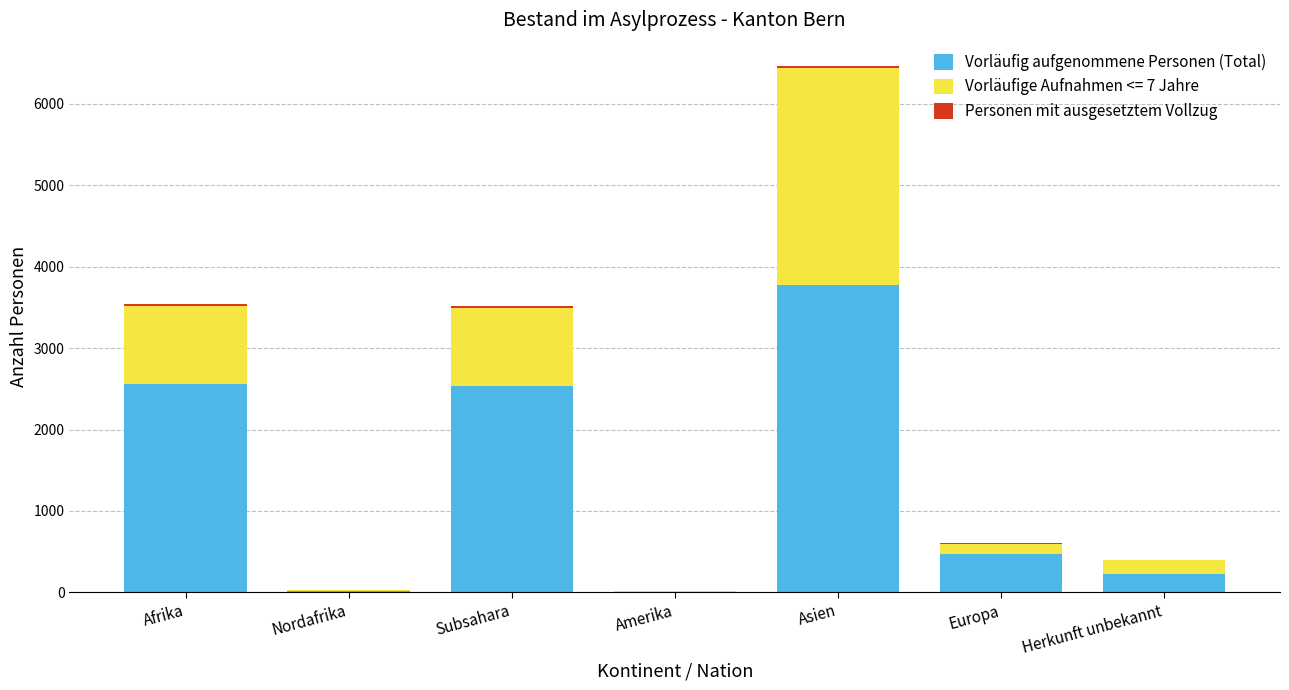

The Vorläufig aufgenommene Personen (Total) series shows 3772 at Asien. True or false?

True